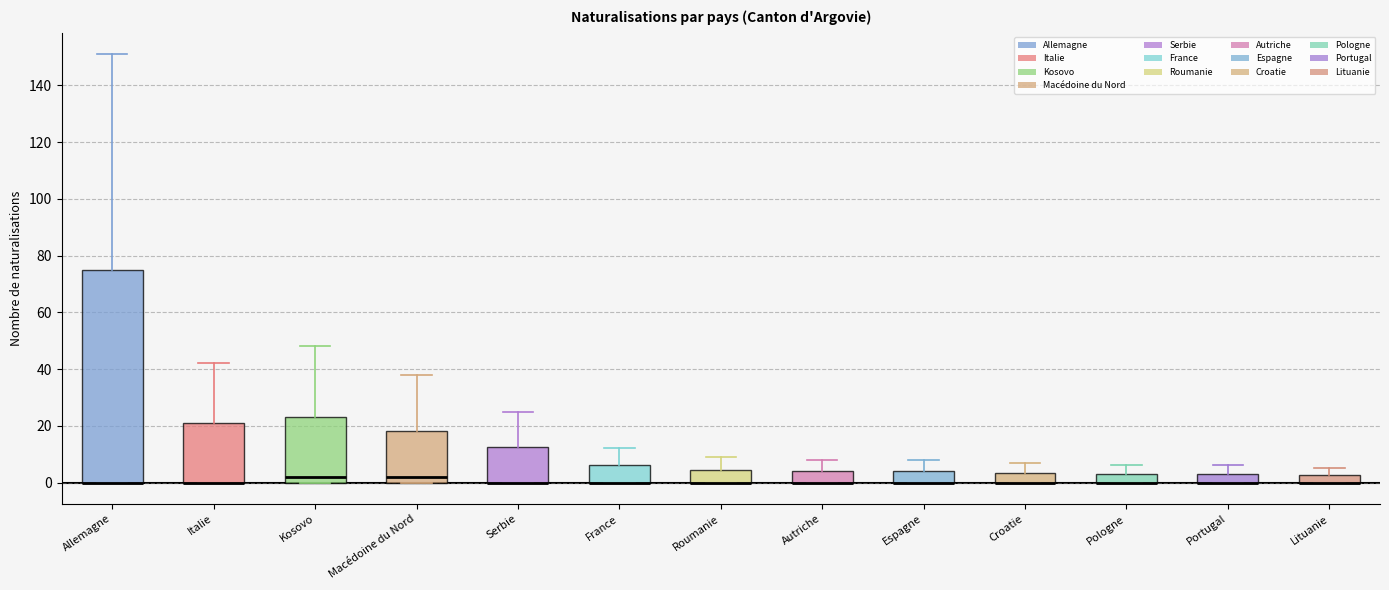

Where is the upper edge of the box for Serbie on the y-axis? The values are not printed on the chart, so give them approximately, as read against the axis.

12